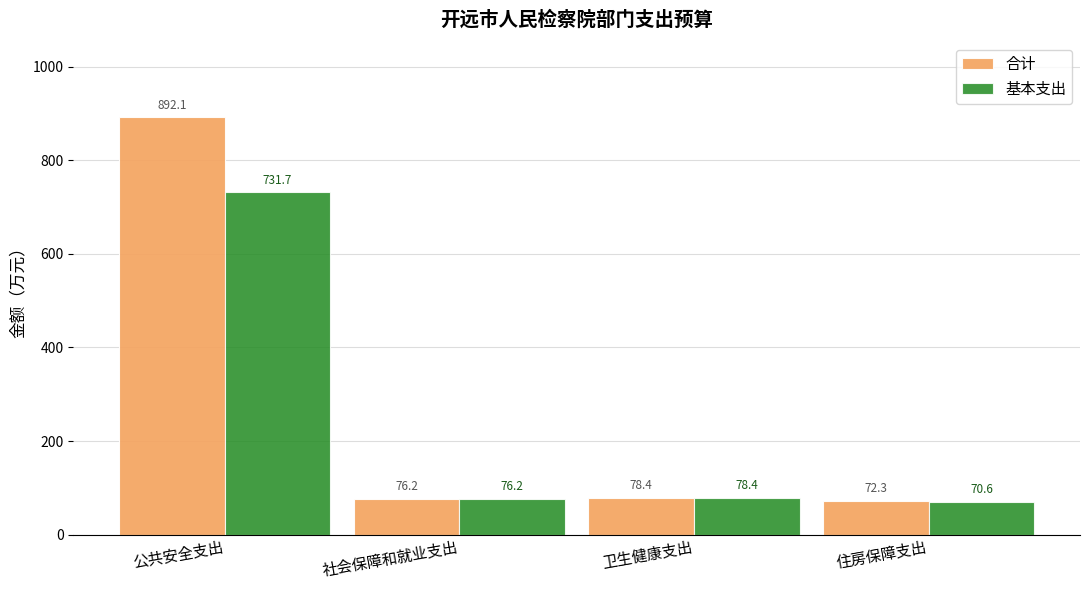

How many groups of bars are there?

4